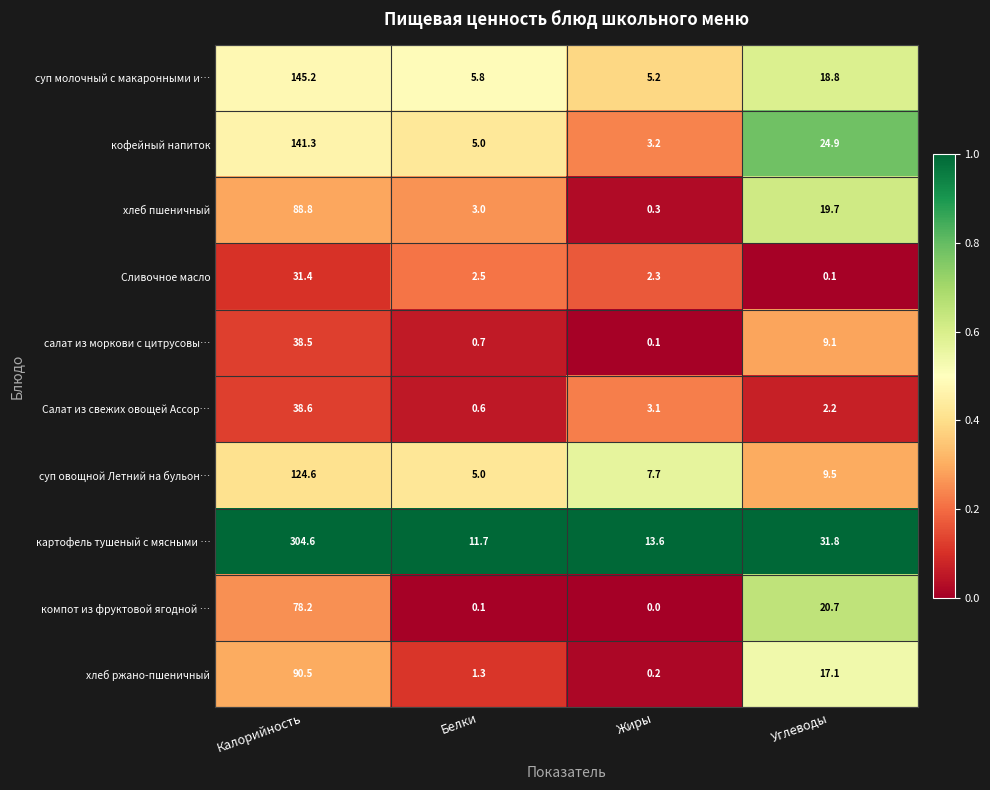

At which label does хлеб пшеничный reach its peak?

Калорийность